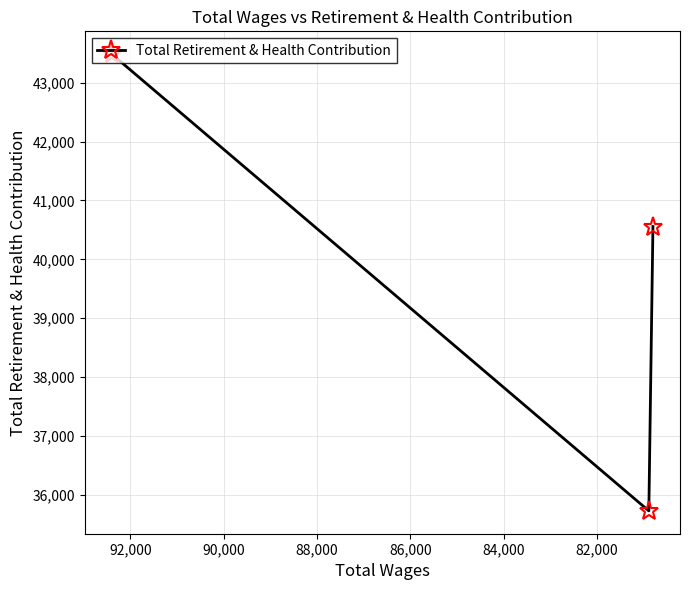

What is the maximum value shown in the chart?

43486